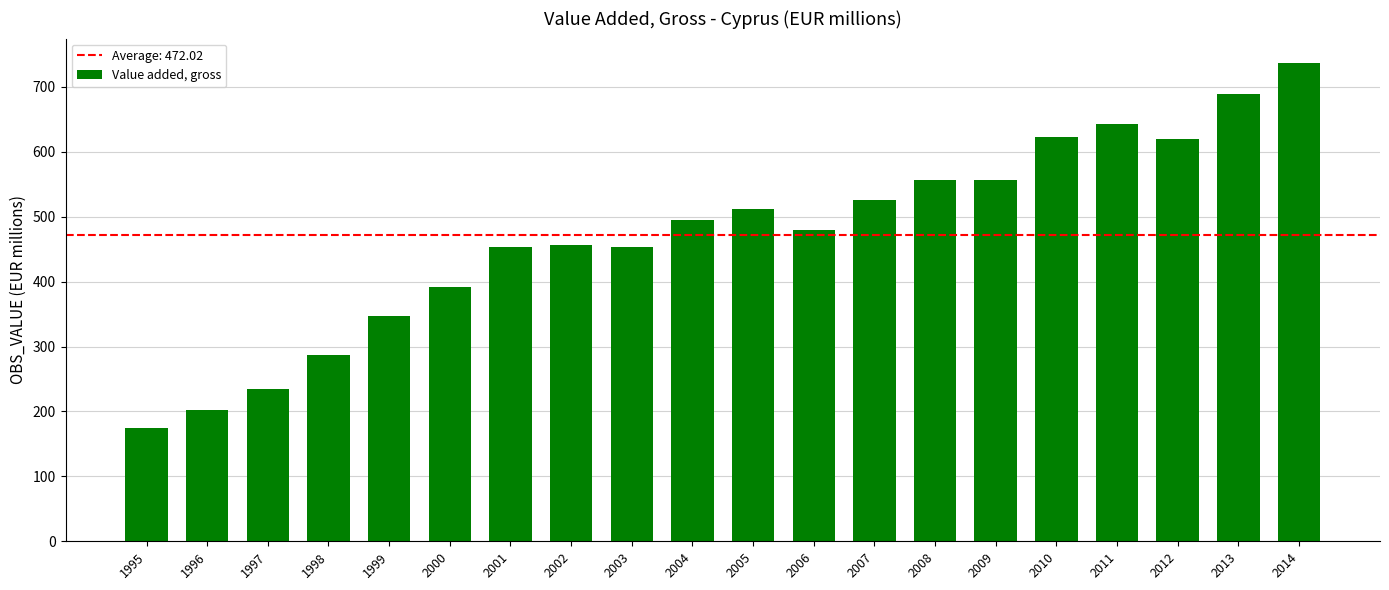

What is the sum of all values?

9440.3